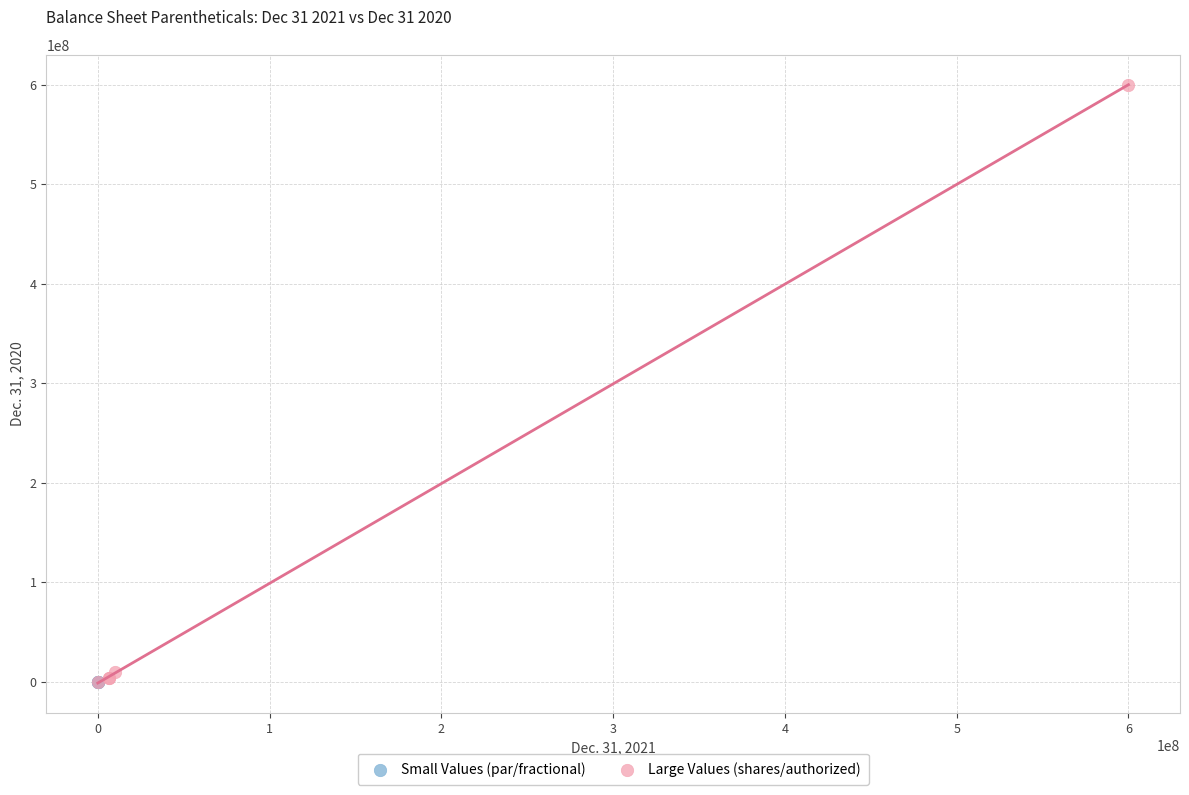

Which series reaches the maximum Y coordinate?

Large Values (shares/authorized)